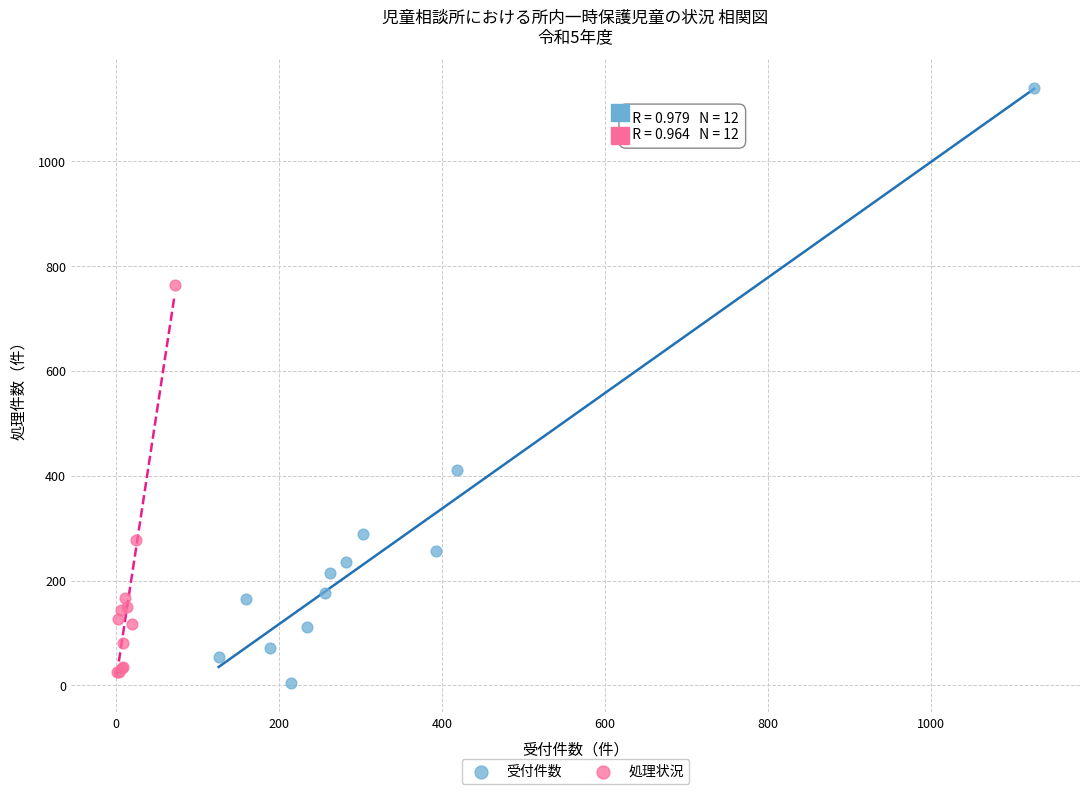

What are all the series names shown in the legend?

受付件数, 処理状況